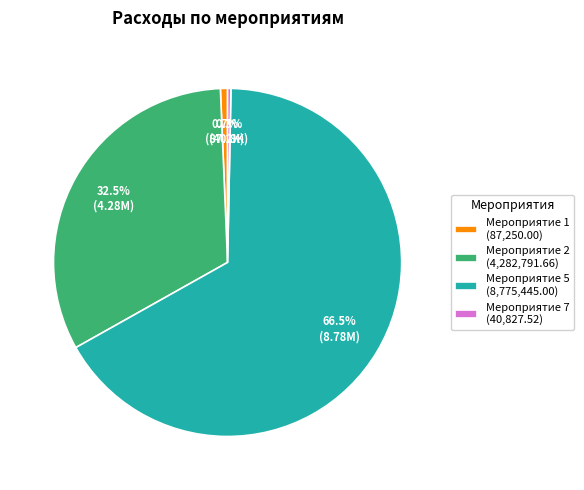

What is the ratio of the value at Мероприятие 5 (8,775,445.00) to the value at Мероприятие 1 (87,250.00)?

100.6